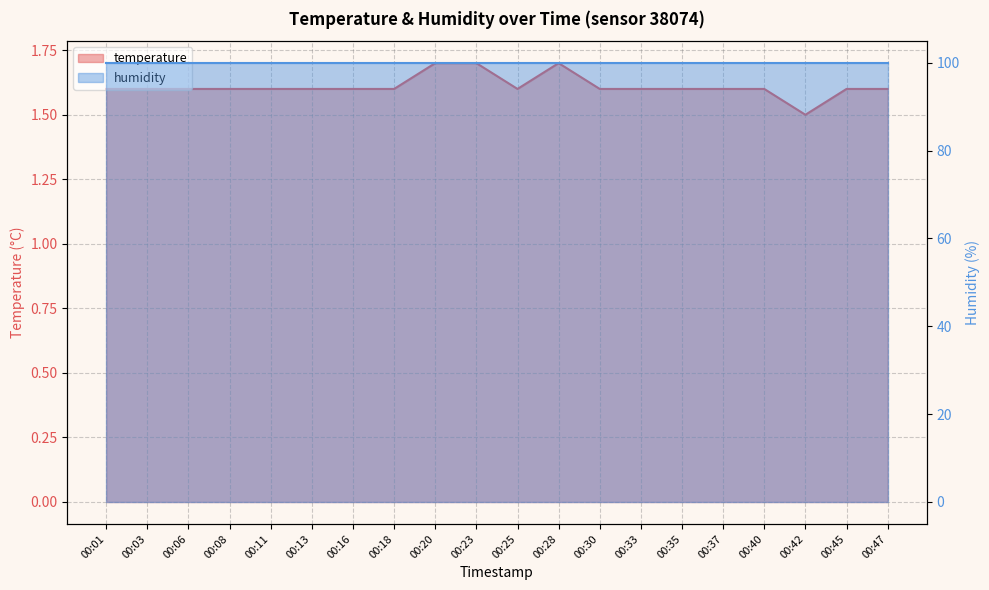

Rank the categories by value from lowest to highest.

00:42, 00:01, 00:03, 00:06, 00:08, 00:11, 00:13, 00:16, 00:18, 00:25, 00:30, 00:33, 00:35, 00:37, 00:40, 00:45, 00:47, 00:20, 00:23, 00:28